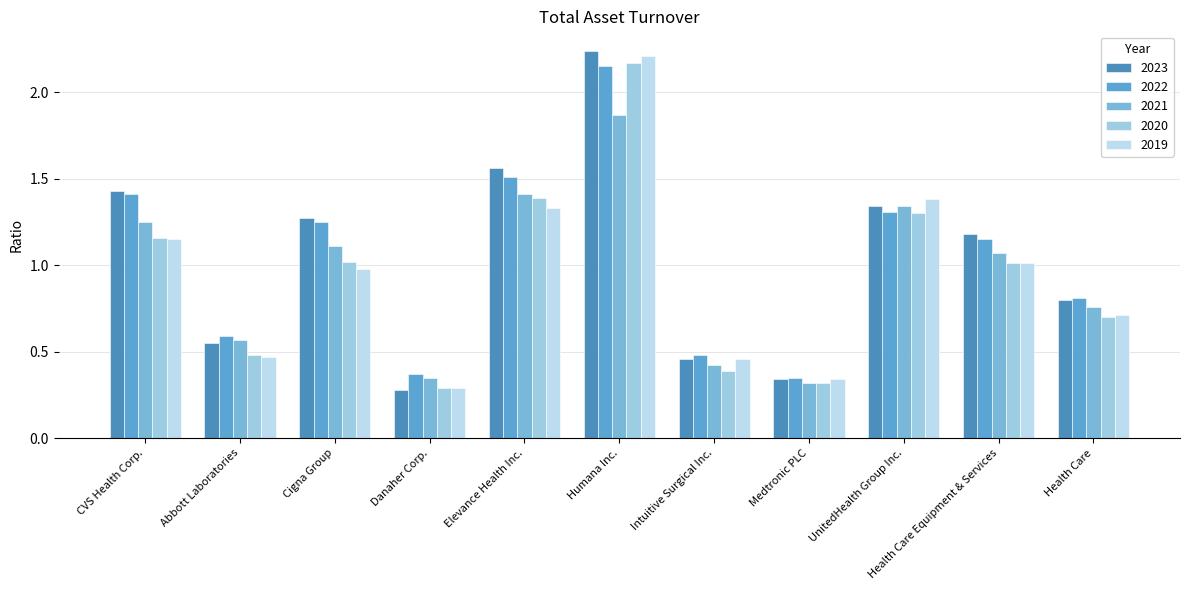

What value does the 2022 series have at Humana Inc.?

2.1